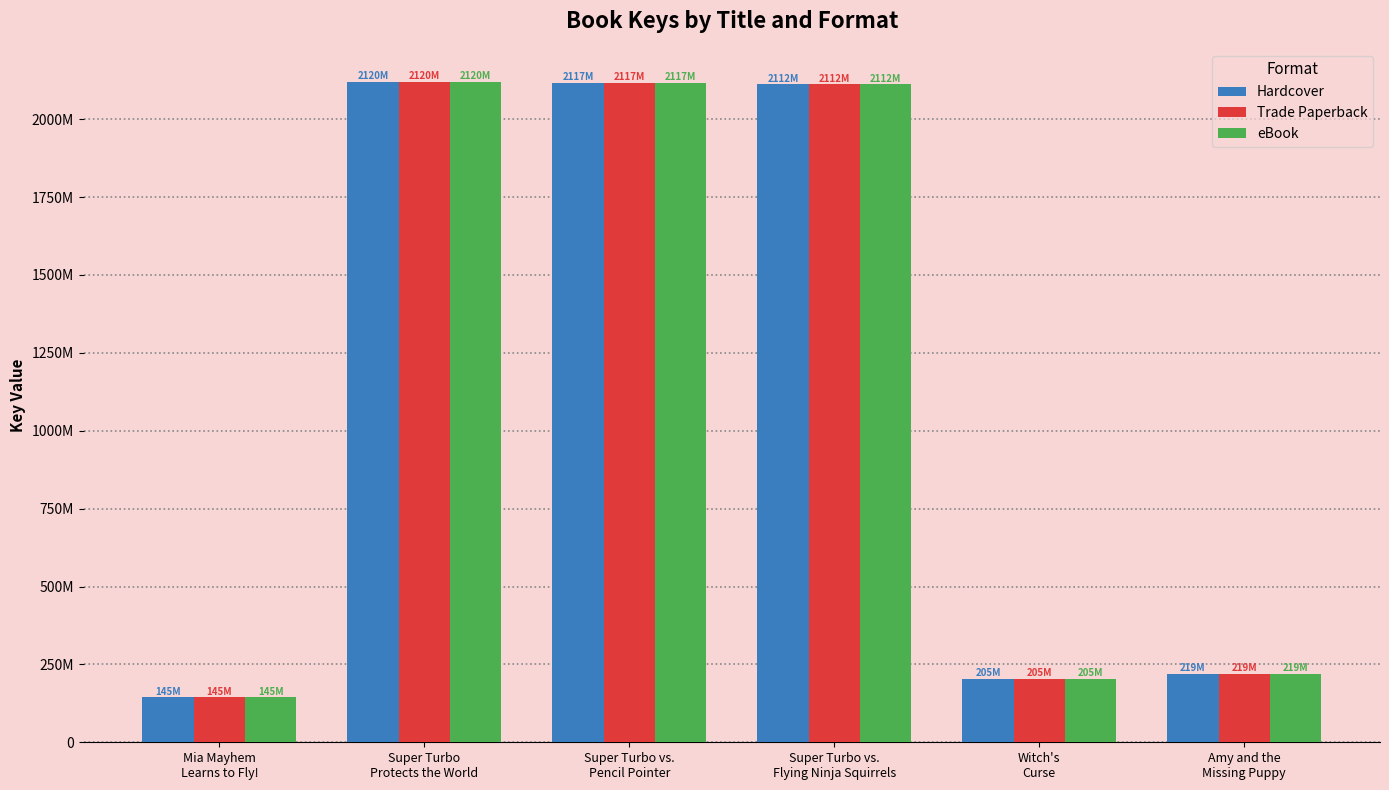

What are all the series names shown in the legend?

Hardcover, Trade Paperback, eBook